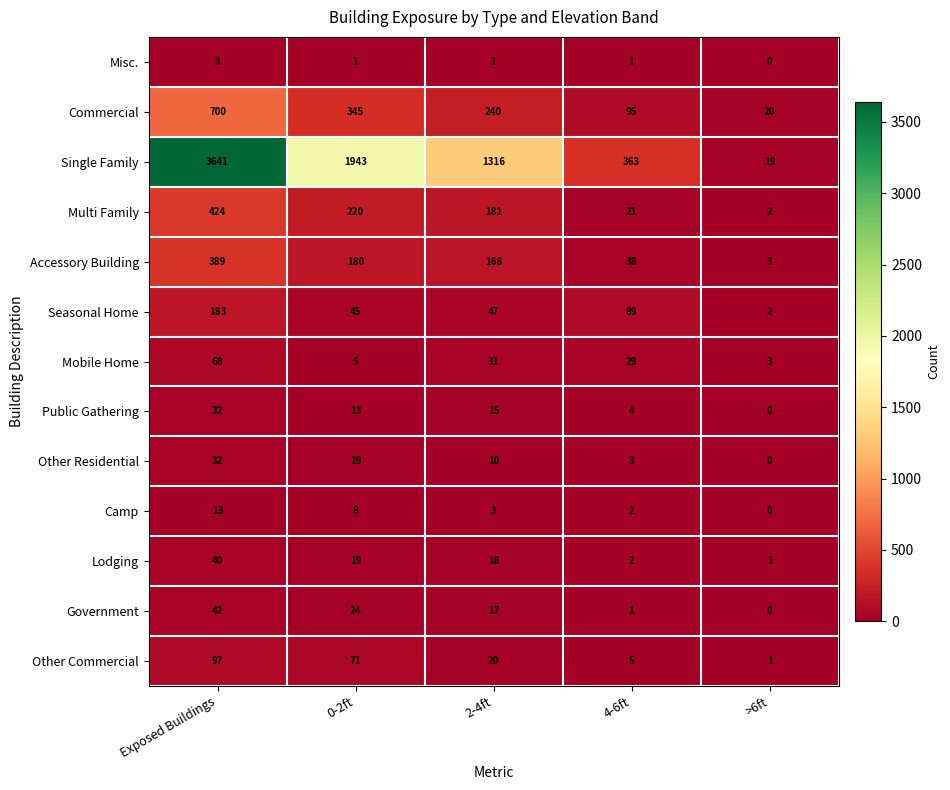

What is the approximate value of Single Family at Exposed Buildings, to the nearest 100?

3600